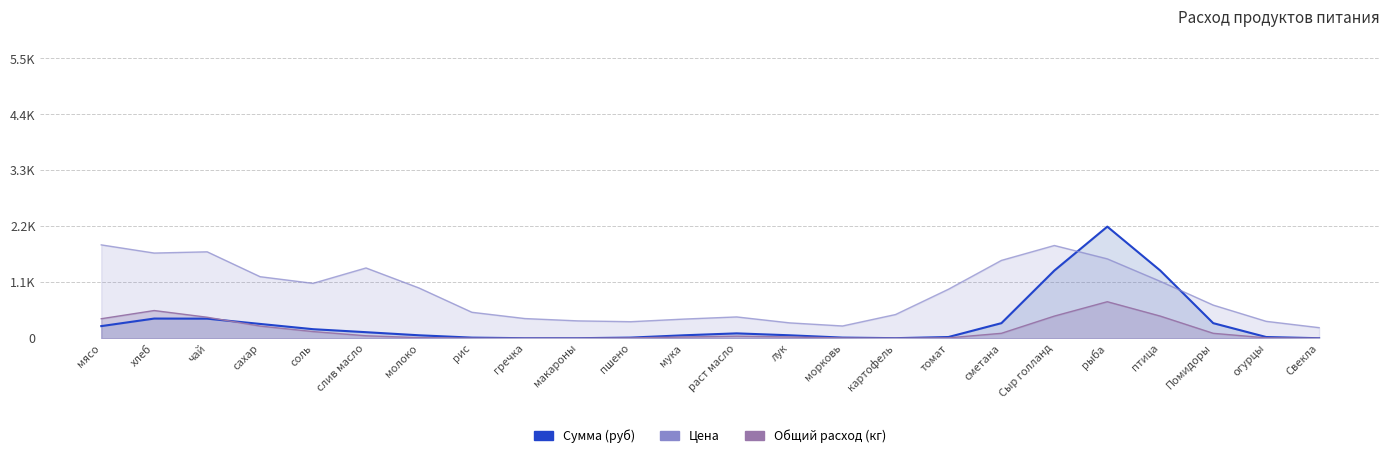

What is the label of the 19th point from the right?

слив масло